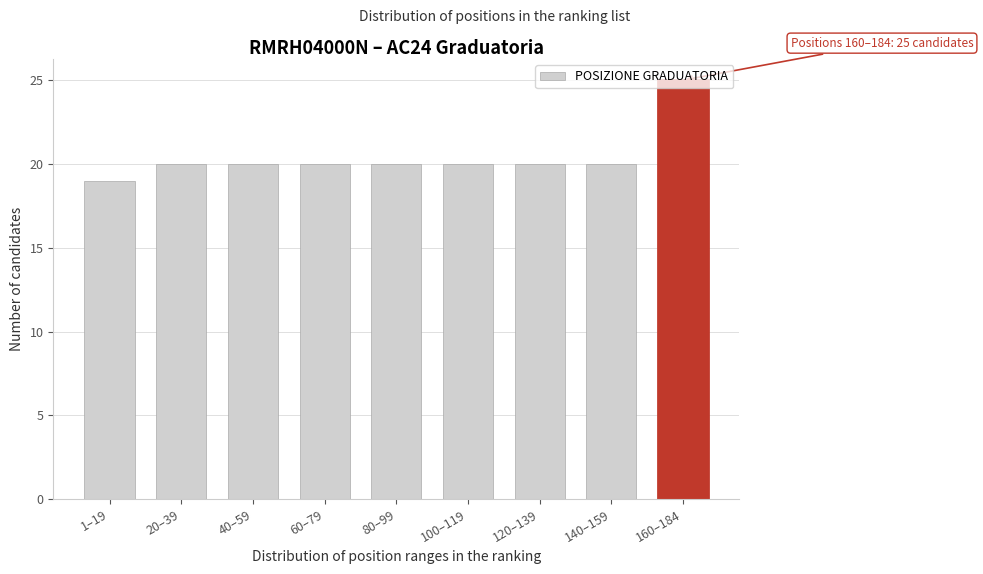

What value does the data have at 100–119?

20